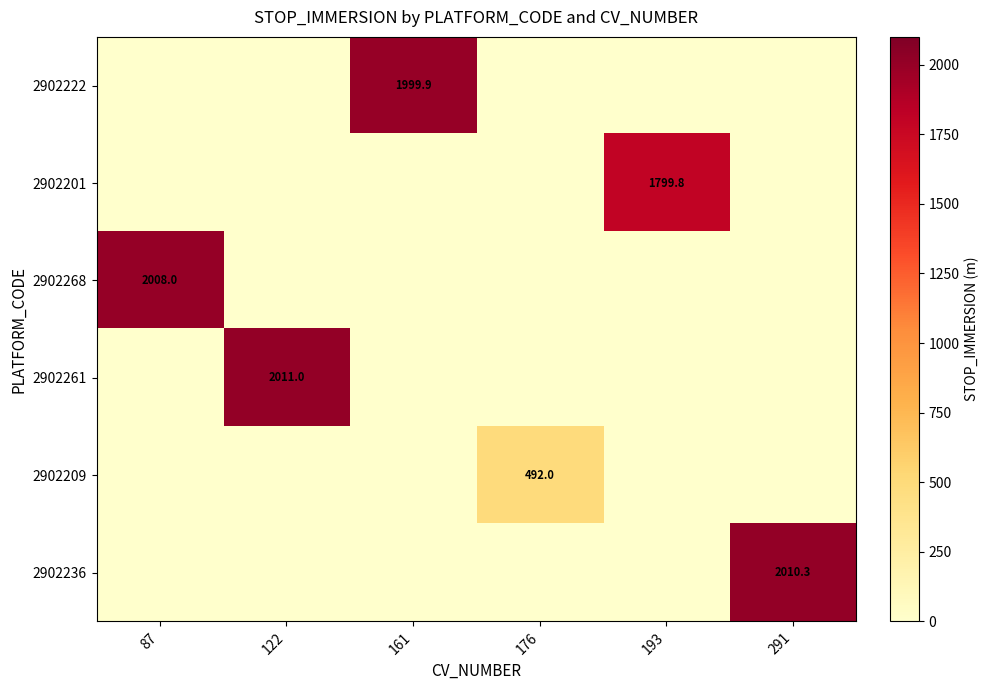

What is the difference between the highest and lowest values at 87?

2008.0